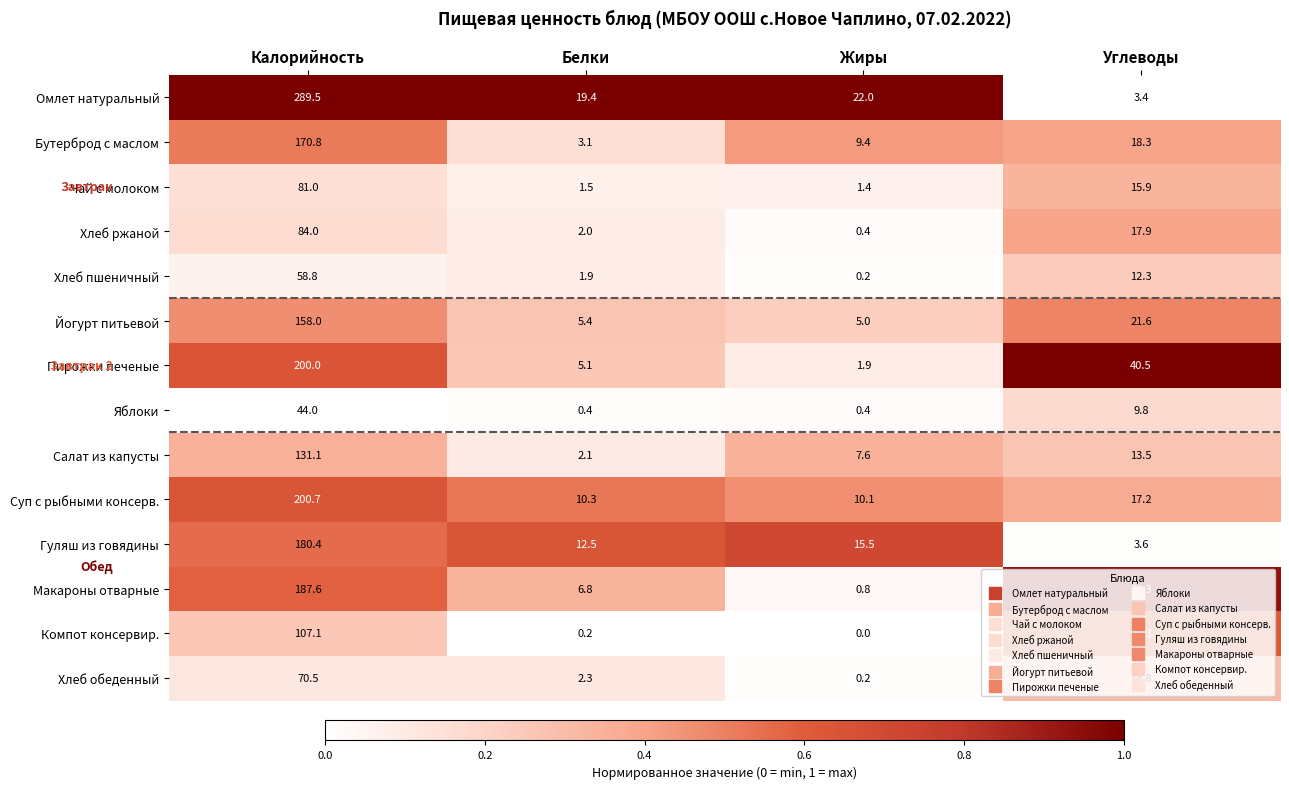

Which series has the widest spread of values?

Омлет натуральный